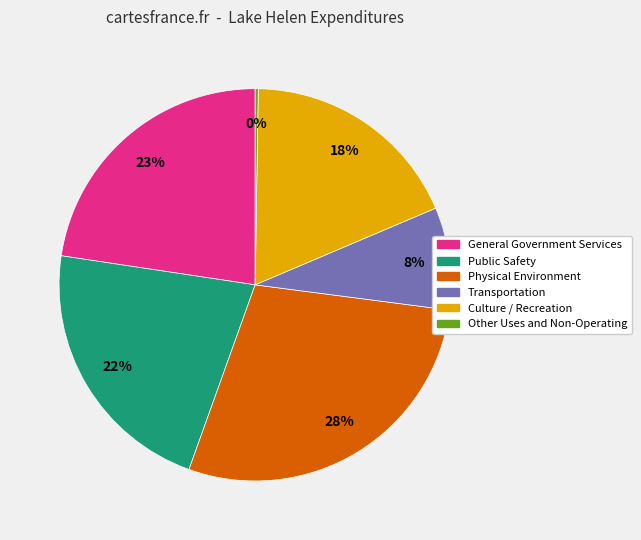

What is the largest slice in the pie chart?

Physical Environment